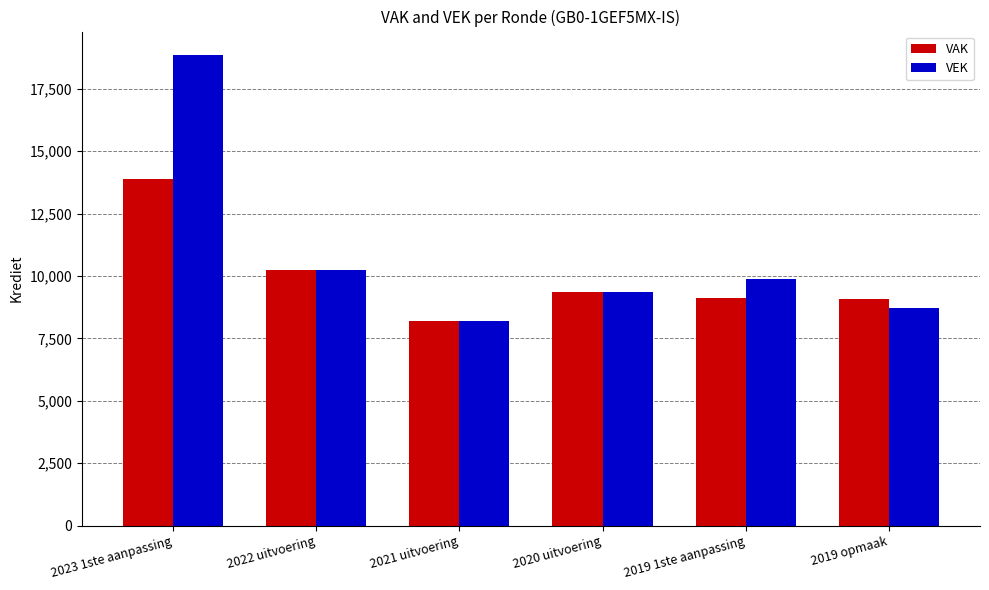

How many groups of bars are there?

6